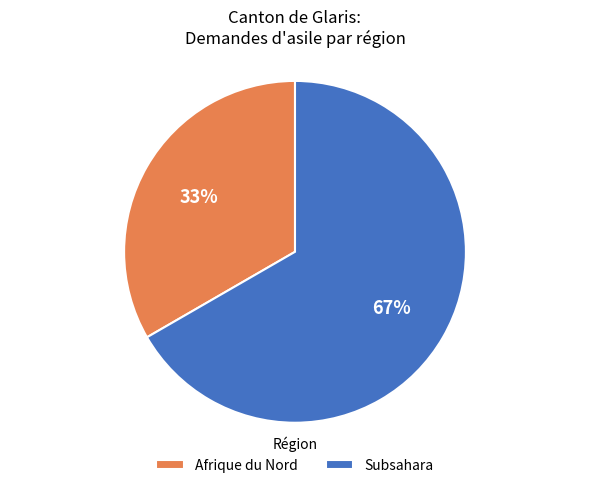

Which category accounts for the majority?

Subsahara